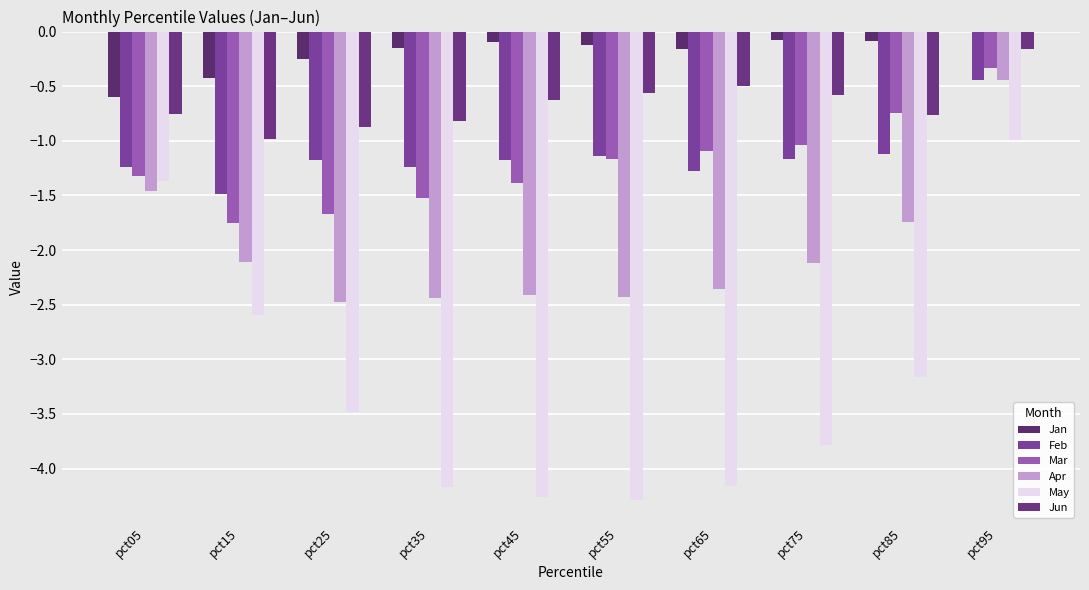

What are all the series names shown in the legend?

Jan, Feb, Mar, Apr, May, Jun